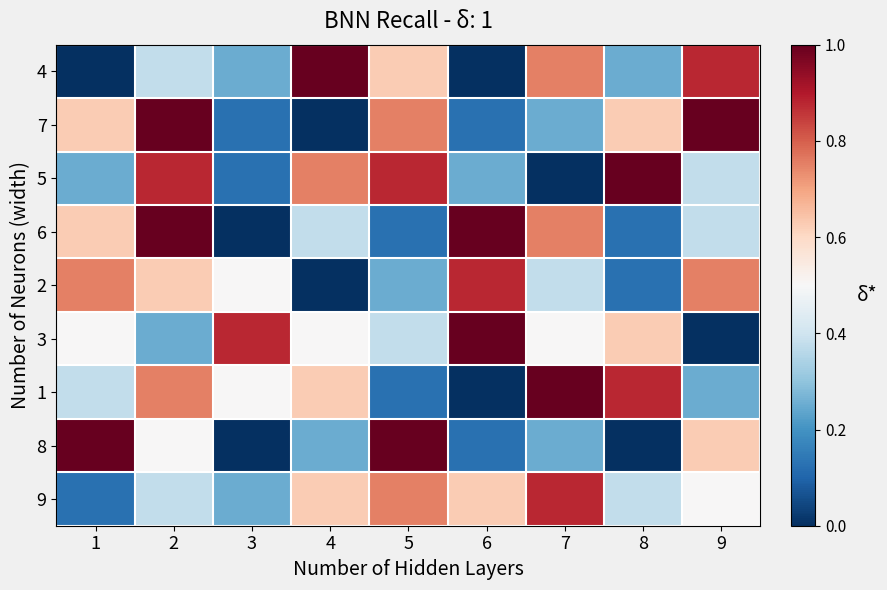

Which series has the largest range (max minus min)?

4